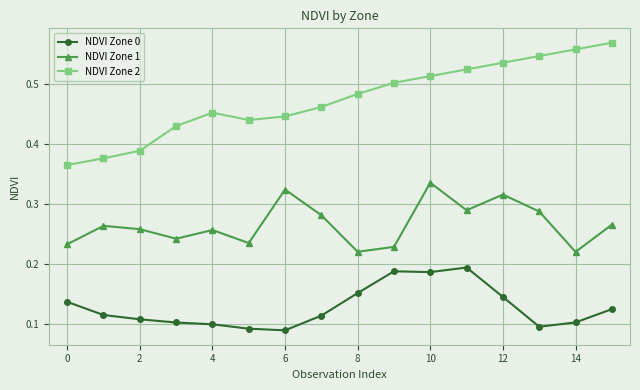

Which series has the widest spread of values?

NDVI Zone 2